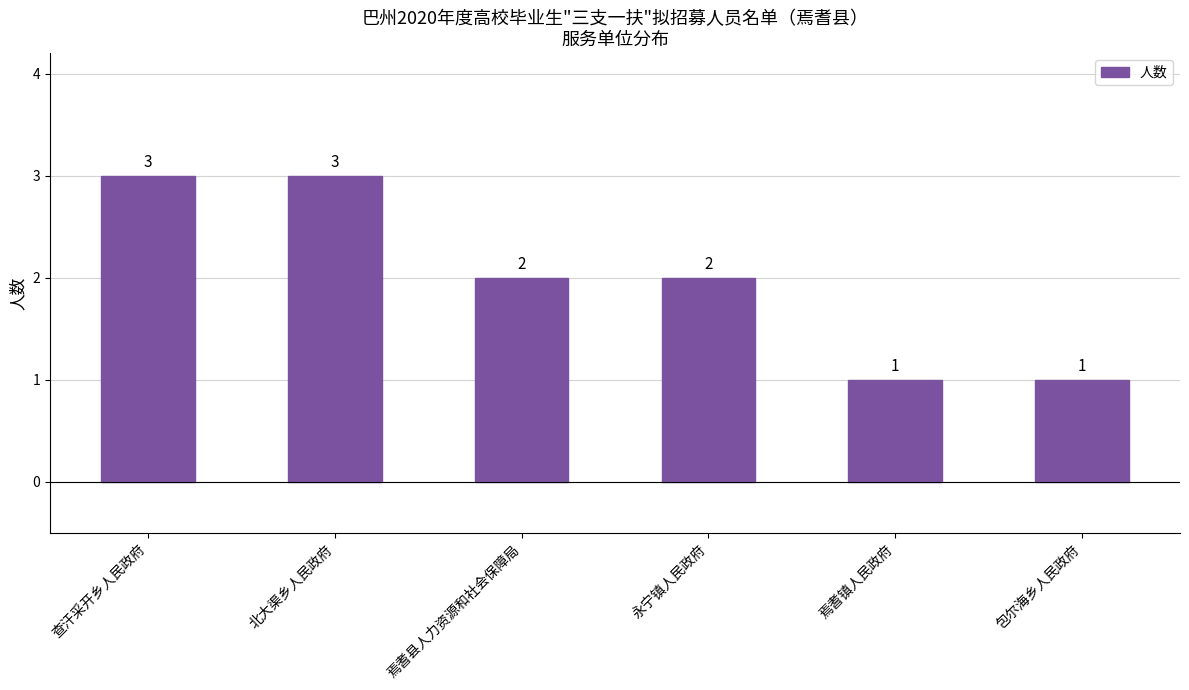

What is the difference between the maximum and minimum values?

2